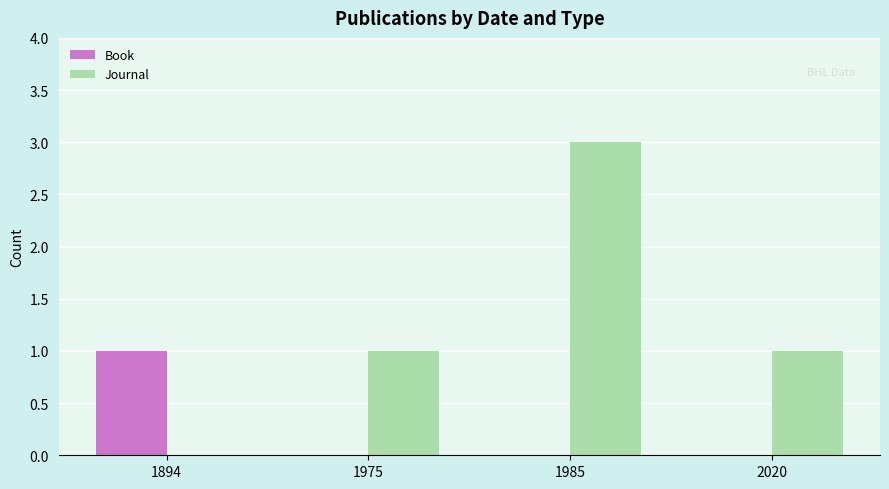

Reading left to right, extract all data points from this chart.

Book: 1	0	0	0
Journal: 0	1	3	1